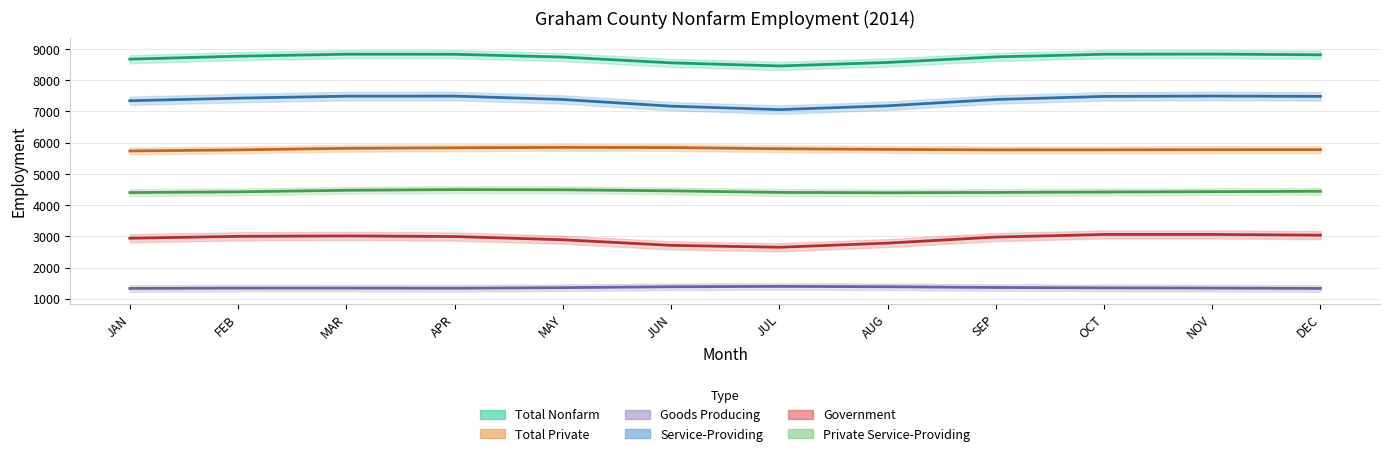

Which series changed the most between SEP and NOV?

Total Nonfarm